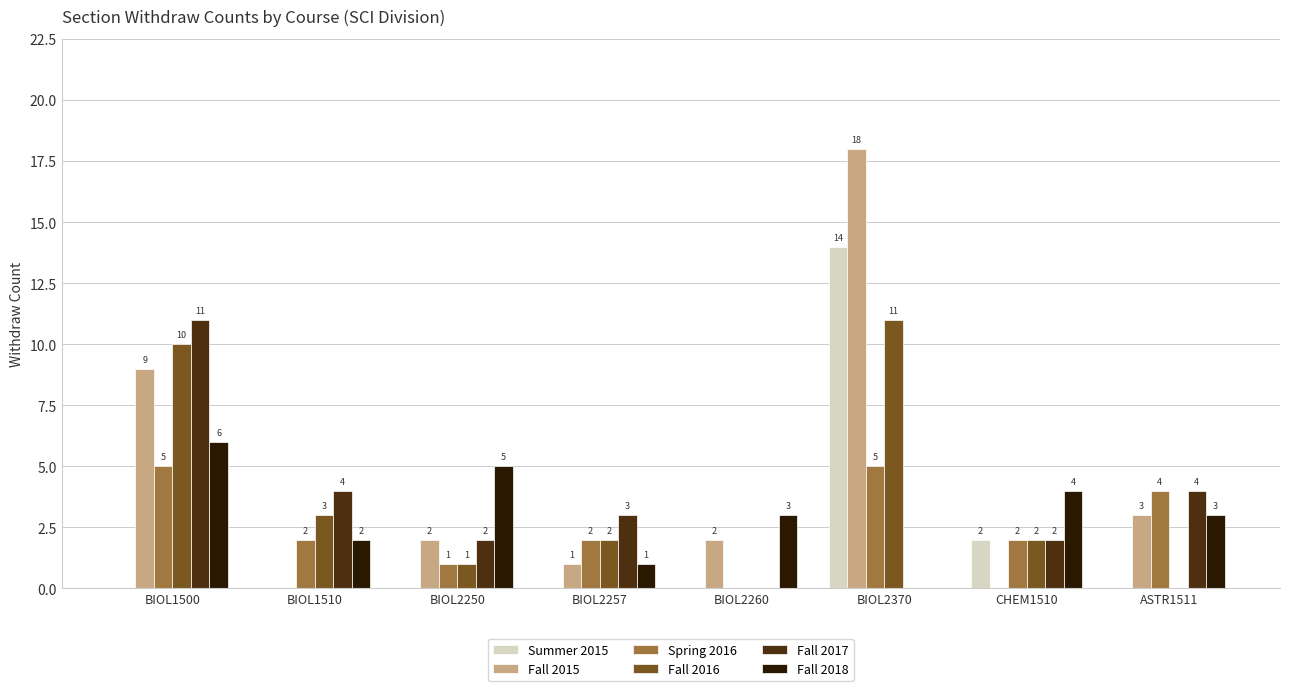

Which series changed the most between BIOL1510 and BIOL2370?

Fall 2015